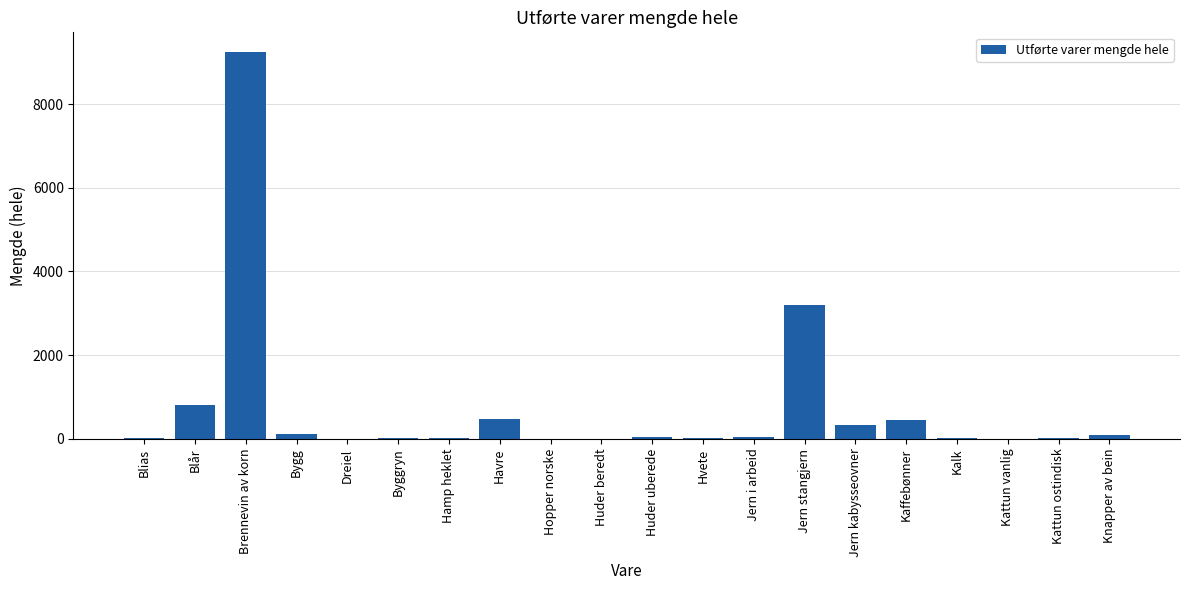

What is the sum of all values?

14900